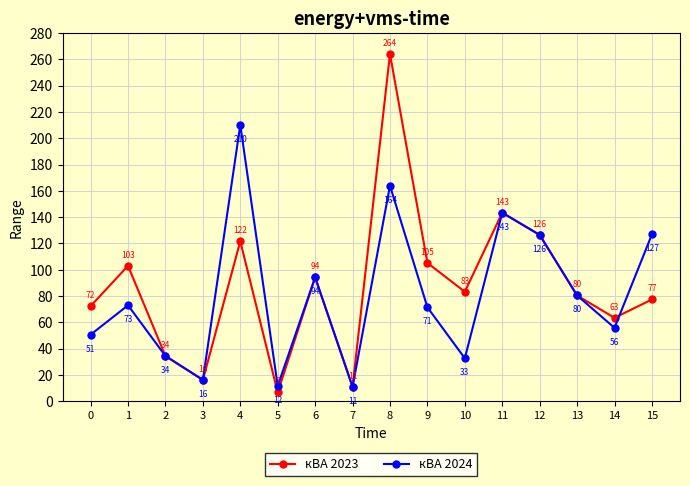

At which category is the sum across all series the highest?

8